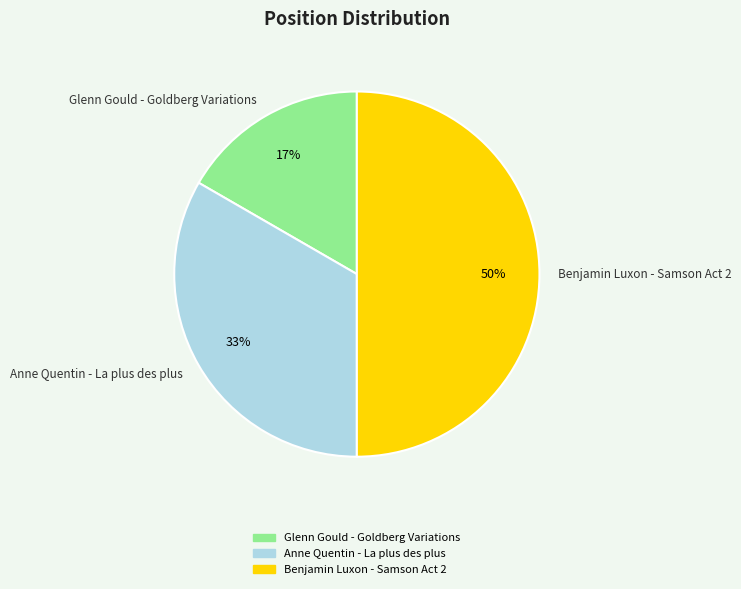

Is it true that Benjamin Luxon - Samson Act 2 is 50% of the pie?

True